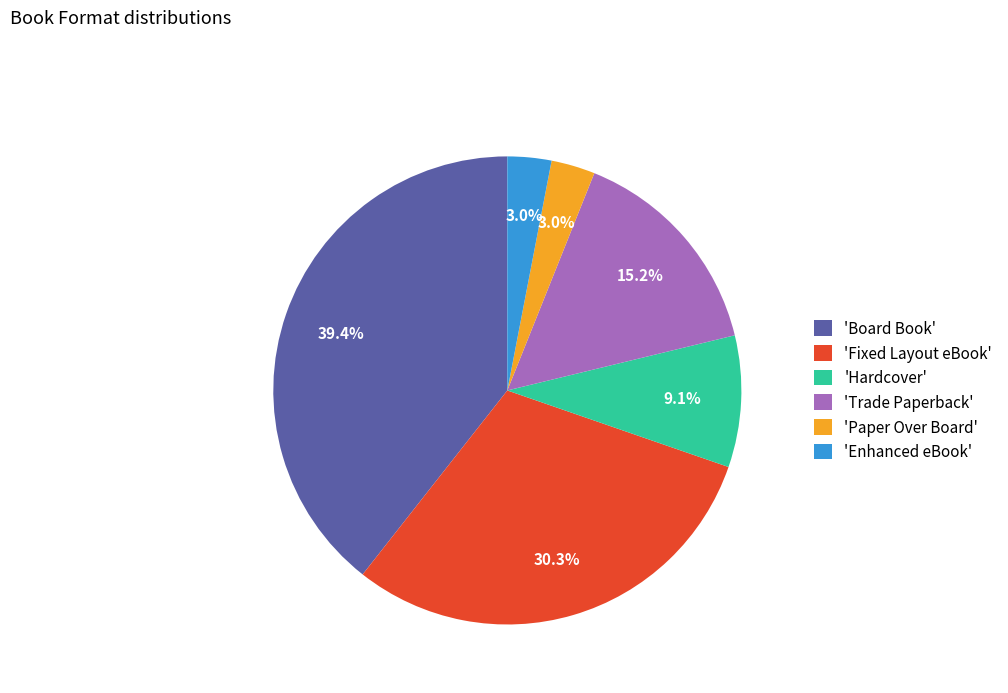

Does 'Enhanced eBook' account for over 50% of the chart?

No